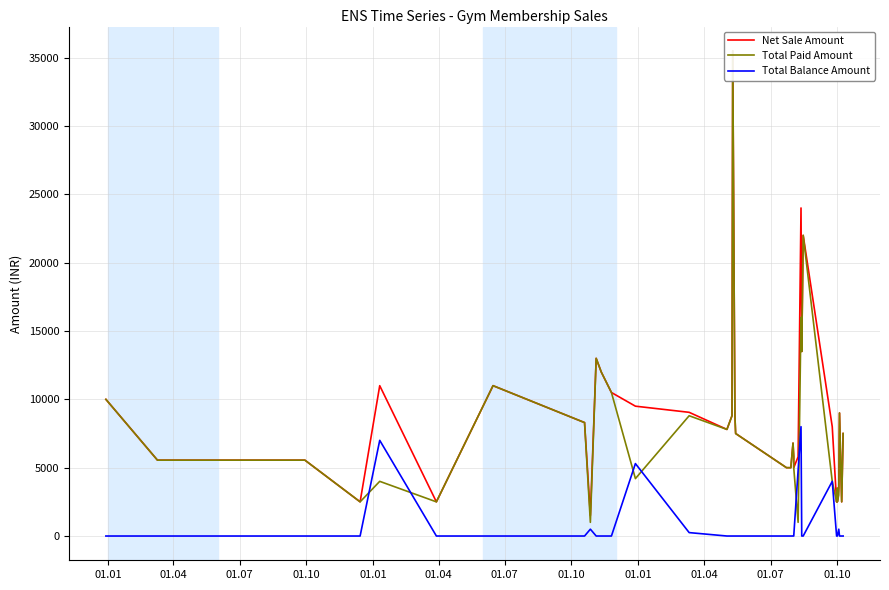

Count the number of categories in the chart.

40